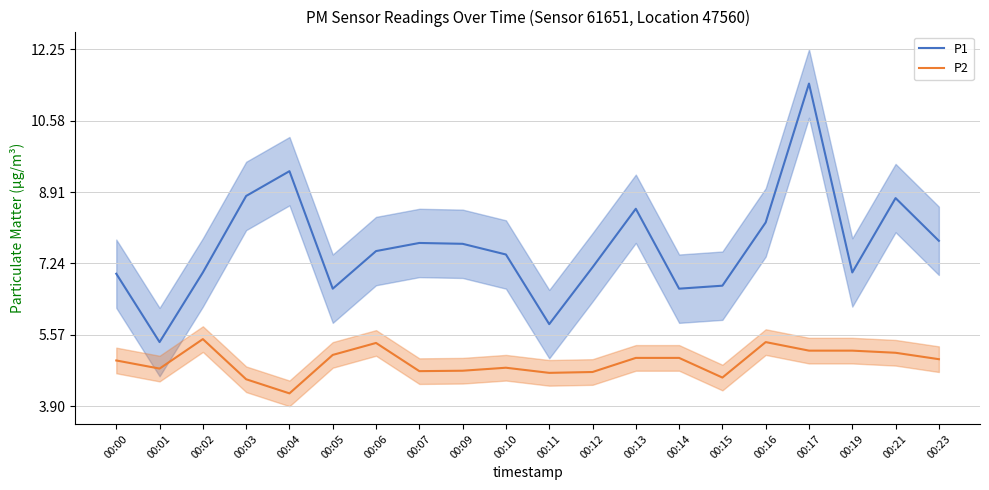

Reading left to right, transcribe all the data shown in this chart.

P1: 7.0	5.4	7.0	8.8	9.4	6.7	7.5	7.7	7.7	7.5	5.8	7.2	8.5	6.7	6.7	8.2	11.4	7.0	8.8	7.8
P2: 5.0	4.8	5.5	4.5	4.2	5.1	5.4	4.7	4.7	4.8	4.7	4.7	5.0	5.0	4.6	5.4	5.2	5.2	5.2	5.0